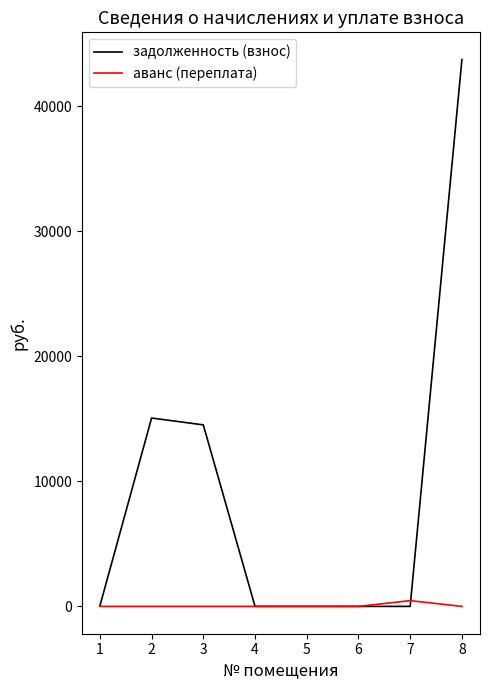

List the series in order of their peak value, highest first.

задолженность (взнос), аванс (переплата)